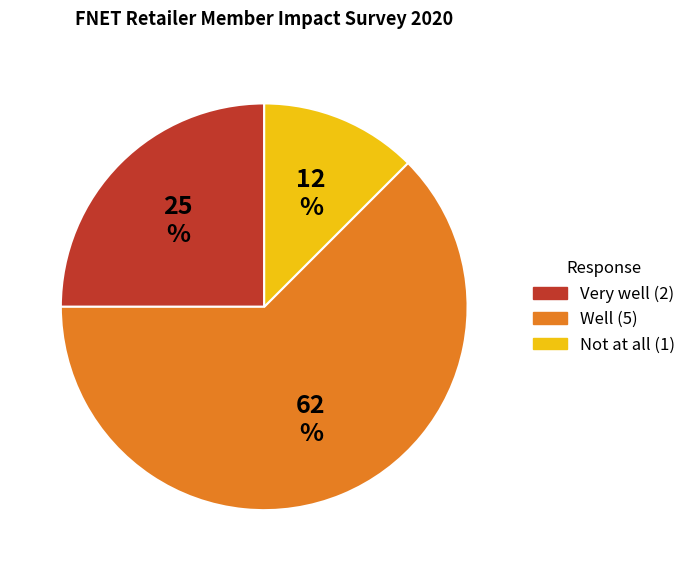

Does any single category account for the majority?

Yes